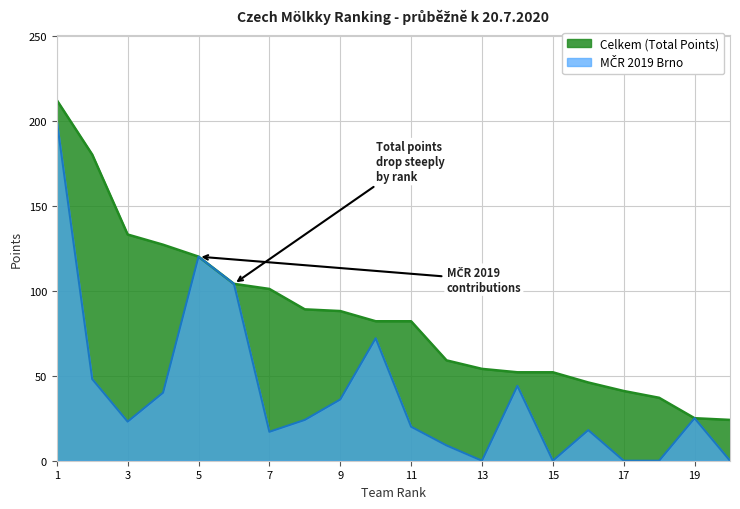

True or false: Celkem (Total Points) has a value of 17 at 19.

False